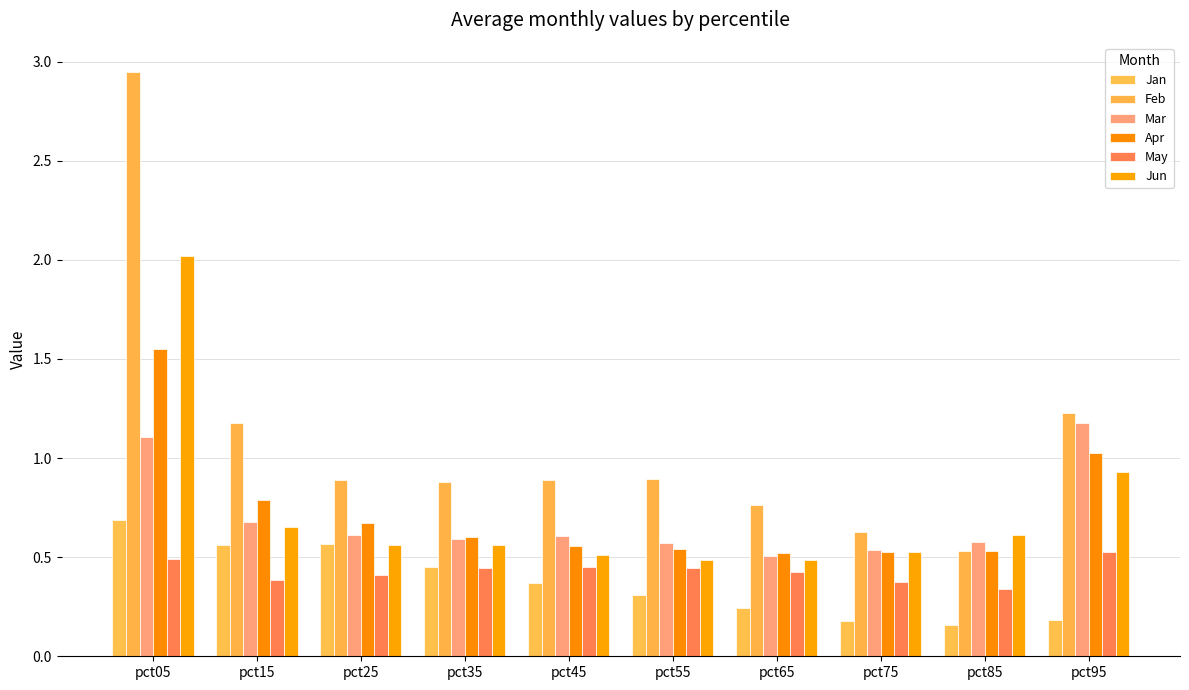

What is the smallest value displayed?

0.2